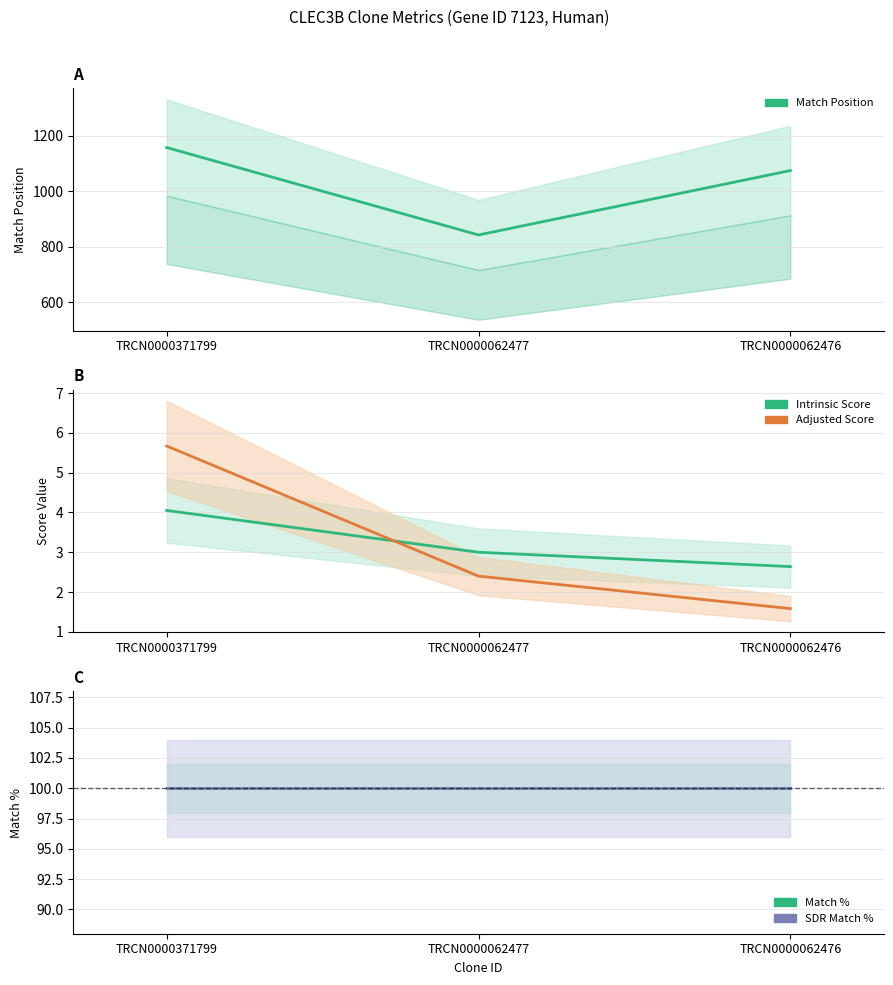

What is the difference between the Intrinsic Score values at TRCN0000062476 and TRCN0000371799?

1.4